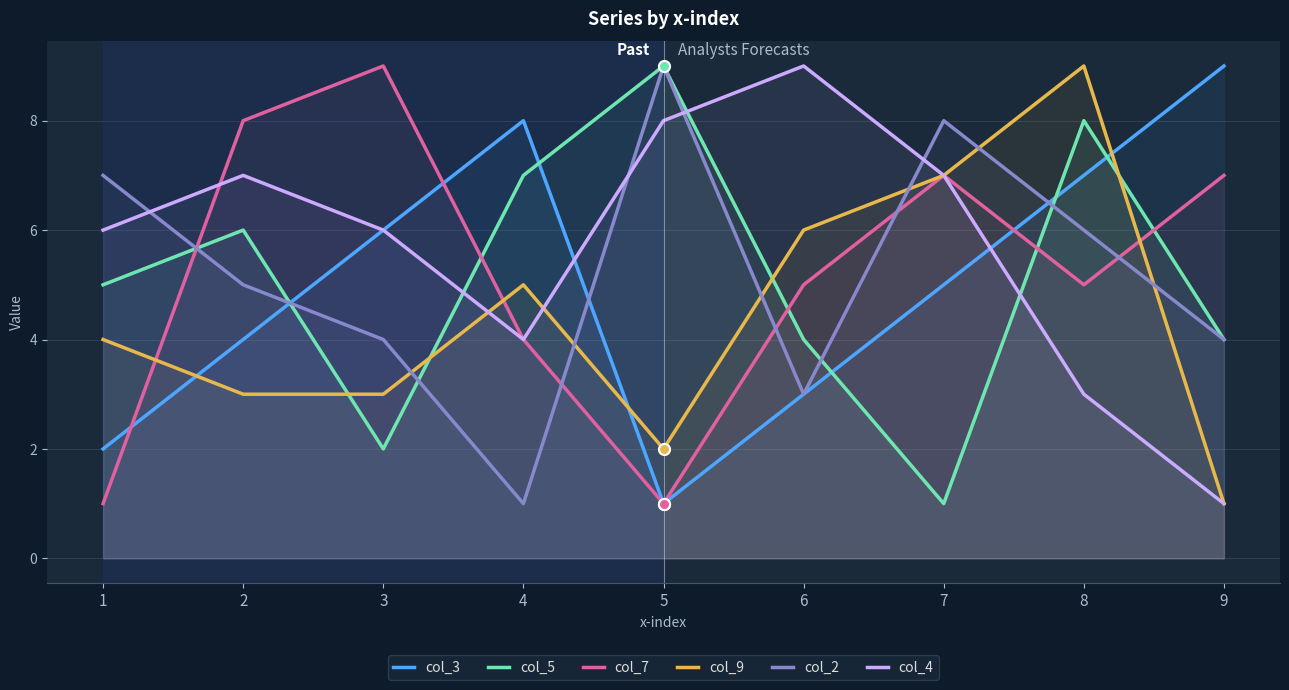

Reading left to right, list all the values displayed in this chart.

col_3: 1=2	2=4	3=6	4=8	5=1	6=3	7=5	8=7	9=9
col_5: 1=5	2=6	3=2	4=7	5=9	6=4	7=1	8=8	9=4
col_7: 1=1	2=8	3=9	4=4	5=1	6=5	7=7	8=5	9=7
col_9: 1=4	2=3	3=3	4=5	5=2	6=6	7=7	8=9	9=1
col_2: 1=7	2=5	3=4	4=1	5=9	6=3	7=8	8=6	9=4
col_4: 1=6	2=7	3=6	4=4	5=8	6=9	7=7	8=3	9=1